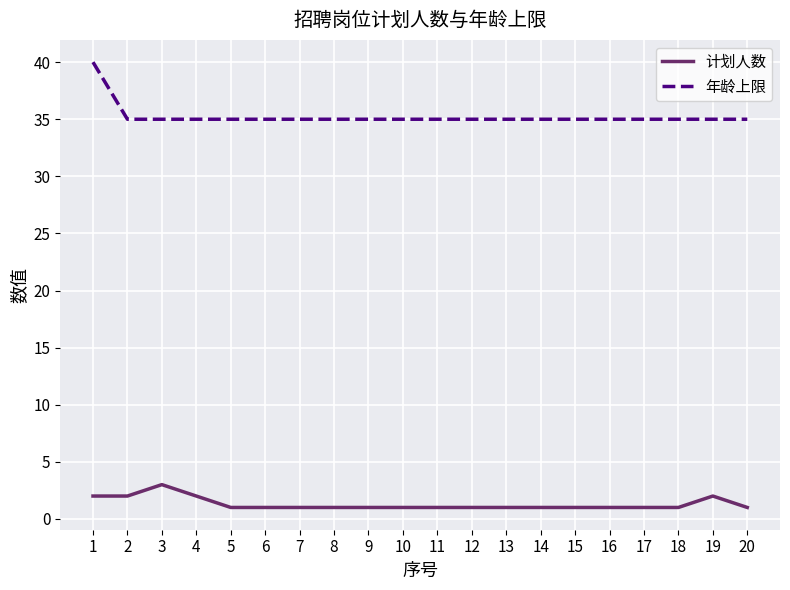

True or false: 计划人数 and 年龄上限 cross at least once.

False